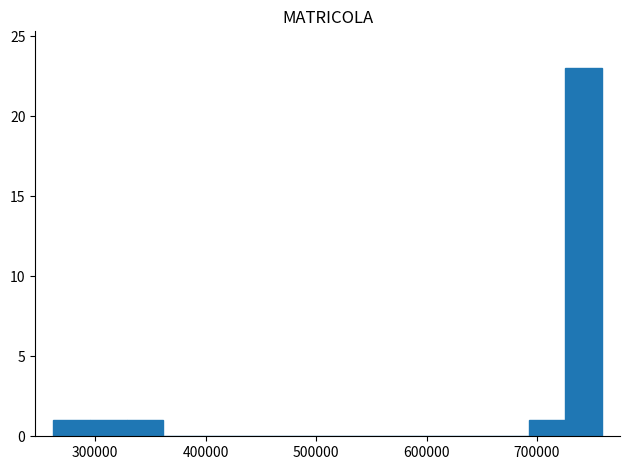

Read against the x-axis, roughly where is the centre of the tallest bar?

740000